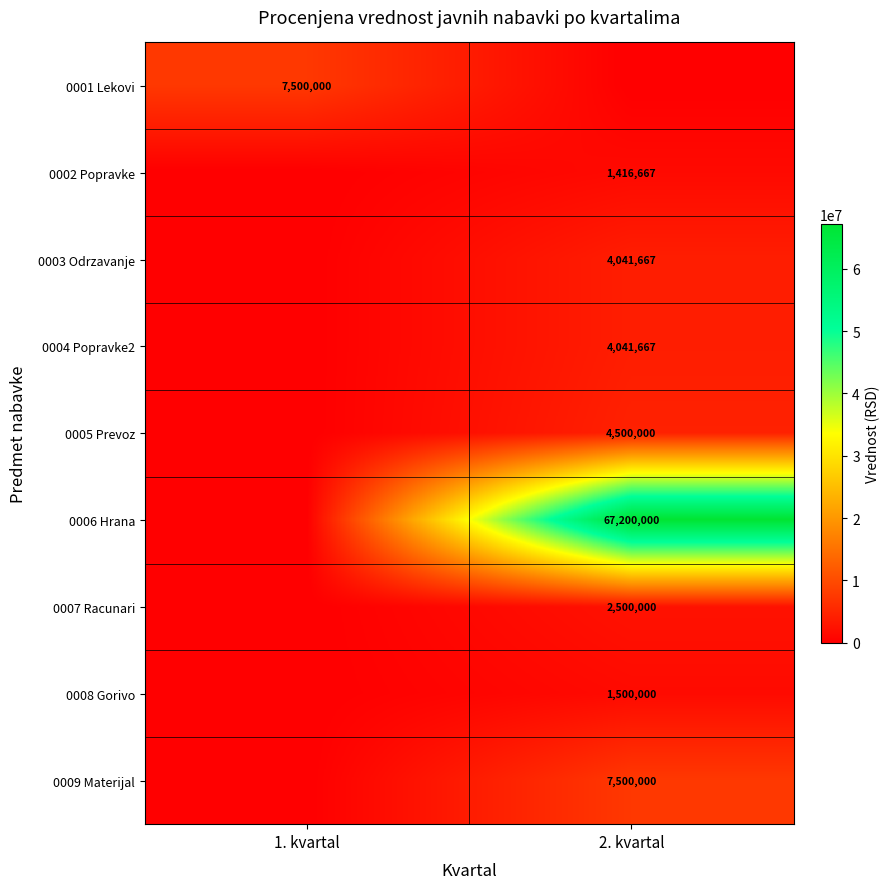

Is the value of 0006 Hrana at 2. kvartal greater than the value of 0007 Racunari at 2. kvartal?

Yes